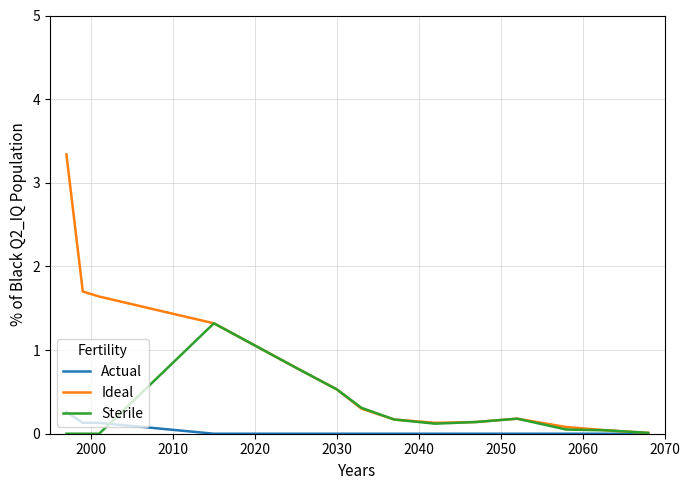

List the series in order of their overall mean, highest first.

Ideal, Sterile, Actual